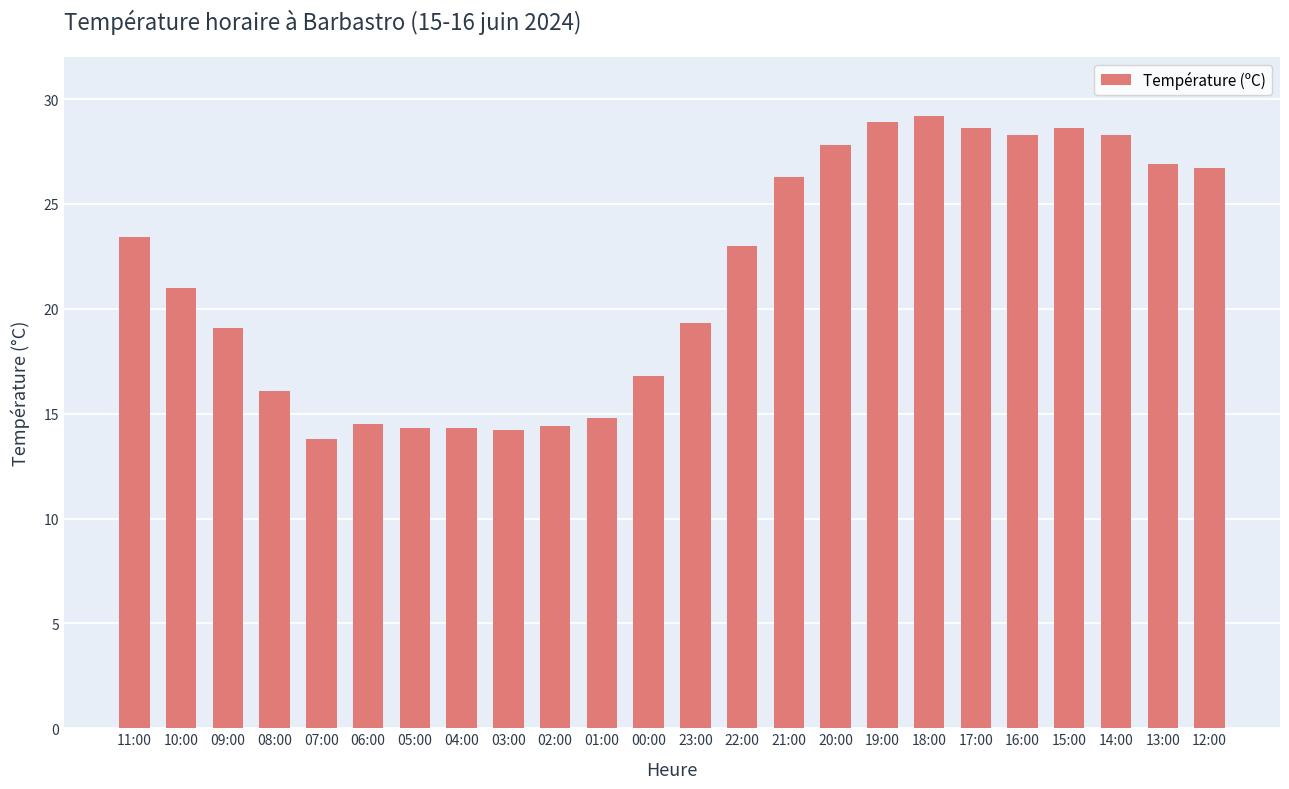

Approximately how many times larger is the value at 01:00 compared to 11:00?

0.6